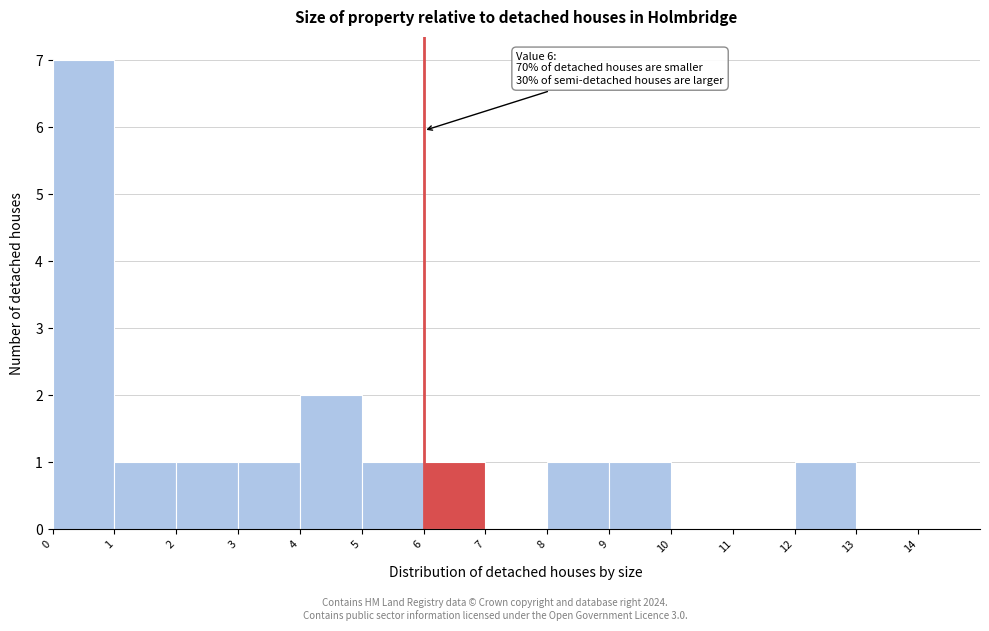

Over which range of the x-axis is the bar tallest?

0 to 1